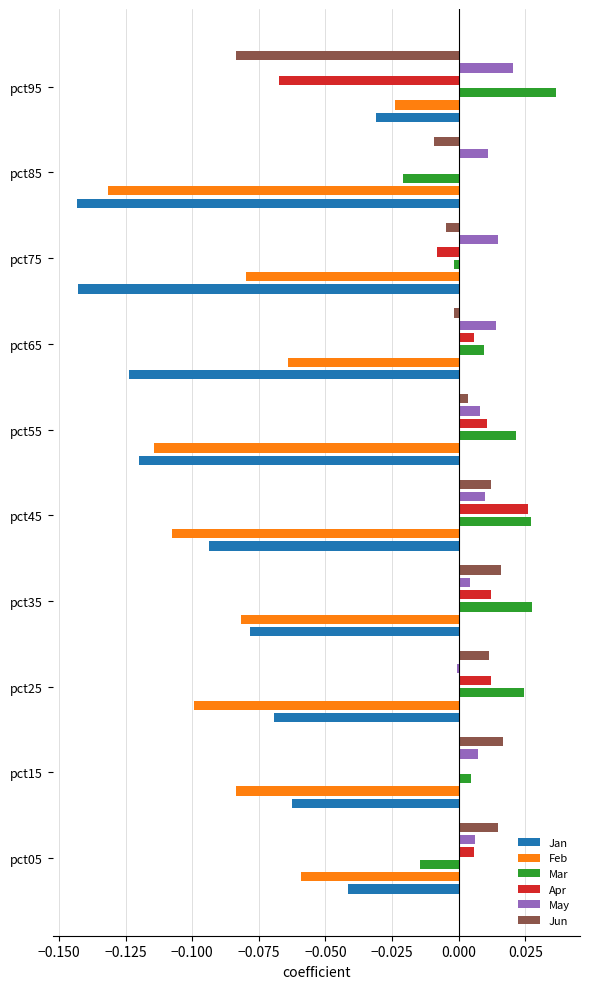

The value of Mar at pct25 is 0.0. True or false?

True